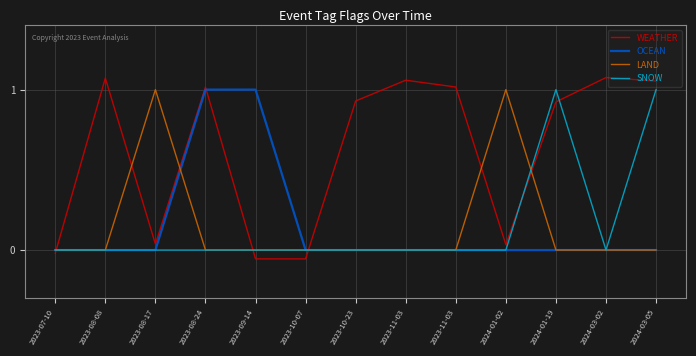

What are all the series names shown in the legend?

WEATHER, OCEAN, LAND, SNOW